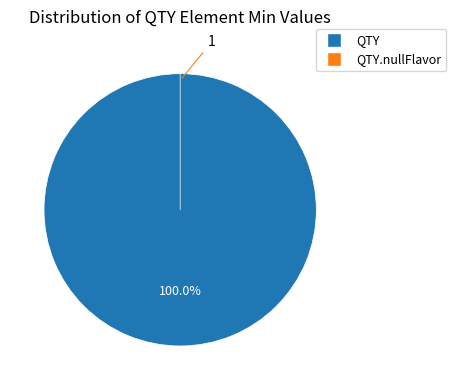

What percentage is NOT represented by QTY.nullFlavor?

100.0%